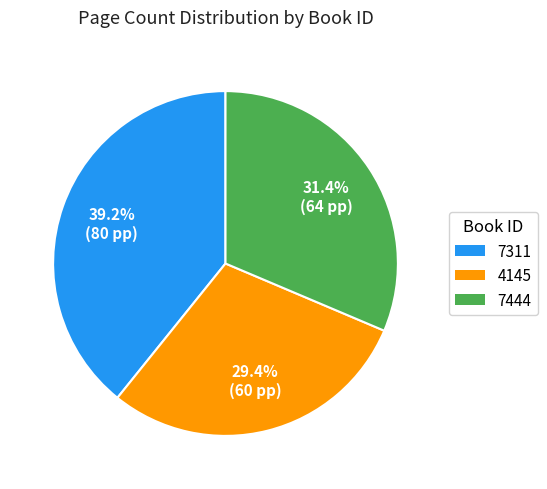

Is it true that 7311 is 39% of the pie?

True